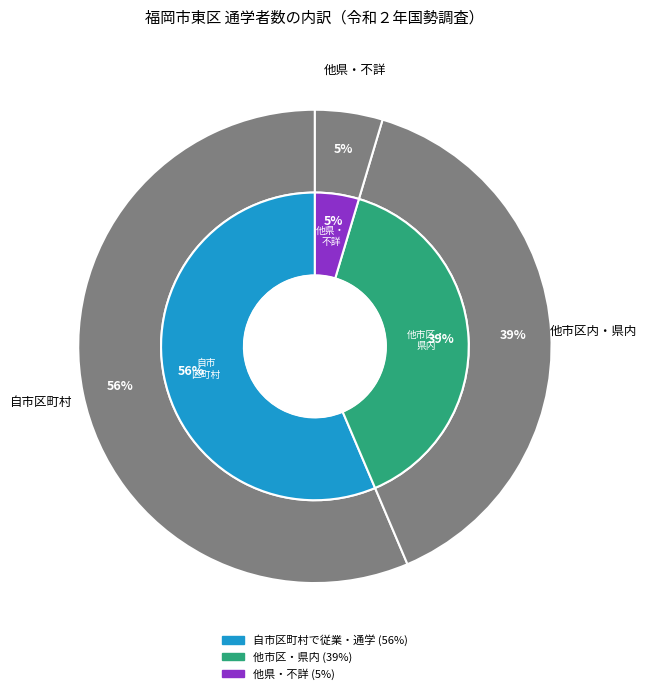

The 従業・通学市区町村「不詳・外国」 slice represents 13% of the pie. True or false?

False